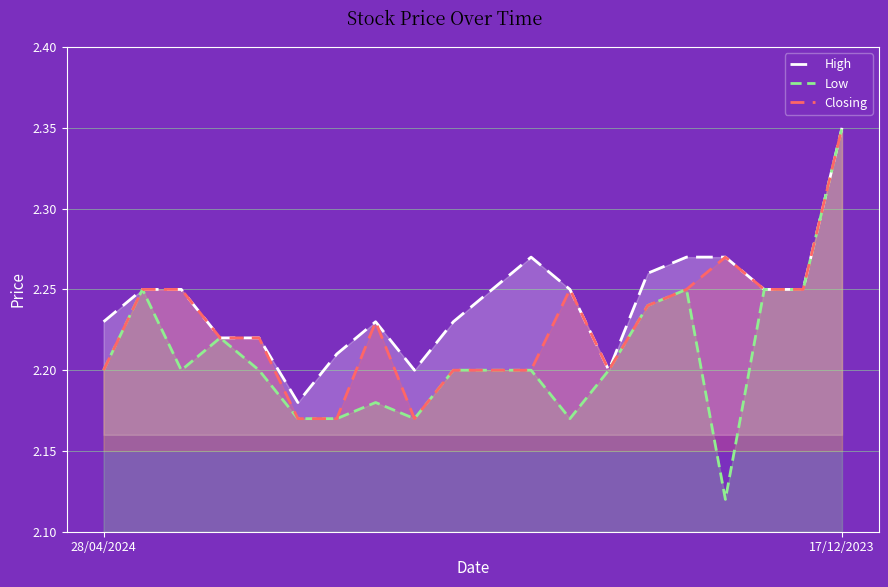

List the series in order of their overall mean, highest first.

High, Closing, Low